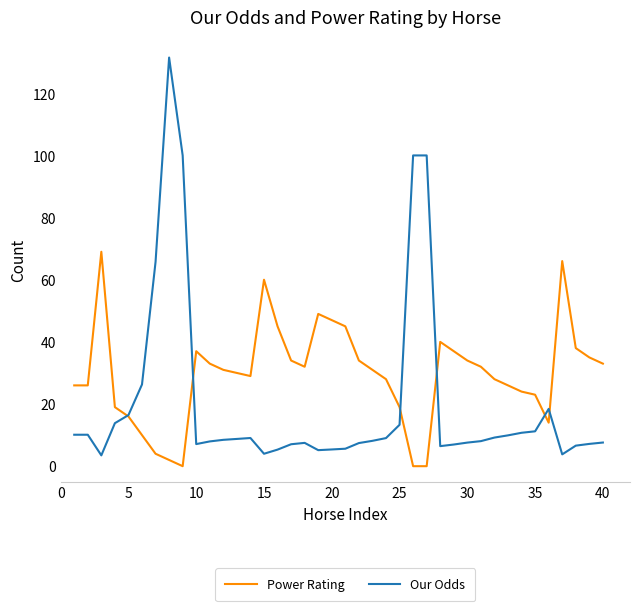

True or false: Power Rating has more than 2 points higher than both neighbors.

True